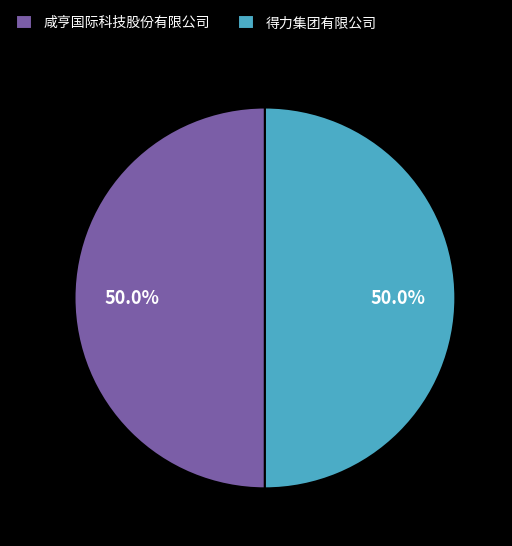

What is the ratio of the value at 咸亨国际科技股份有限公司 to the value at 得力集团有限公司?

1.0